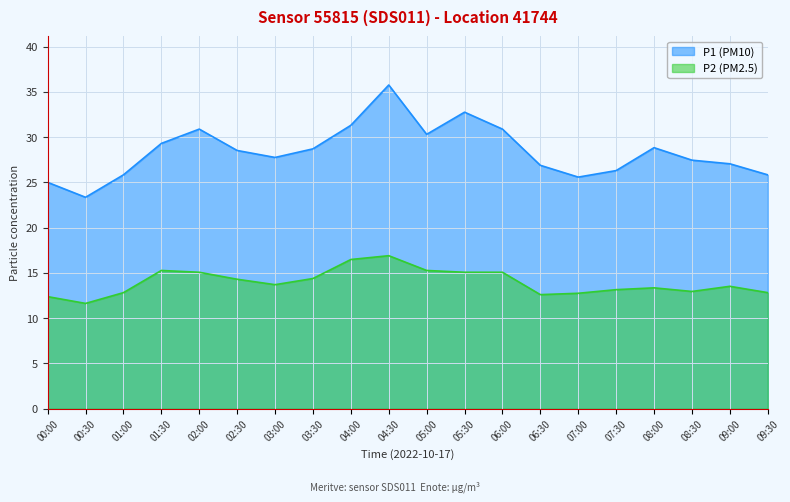

What is the difference between the second highest and second lowest values in the P1 series?

7.8